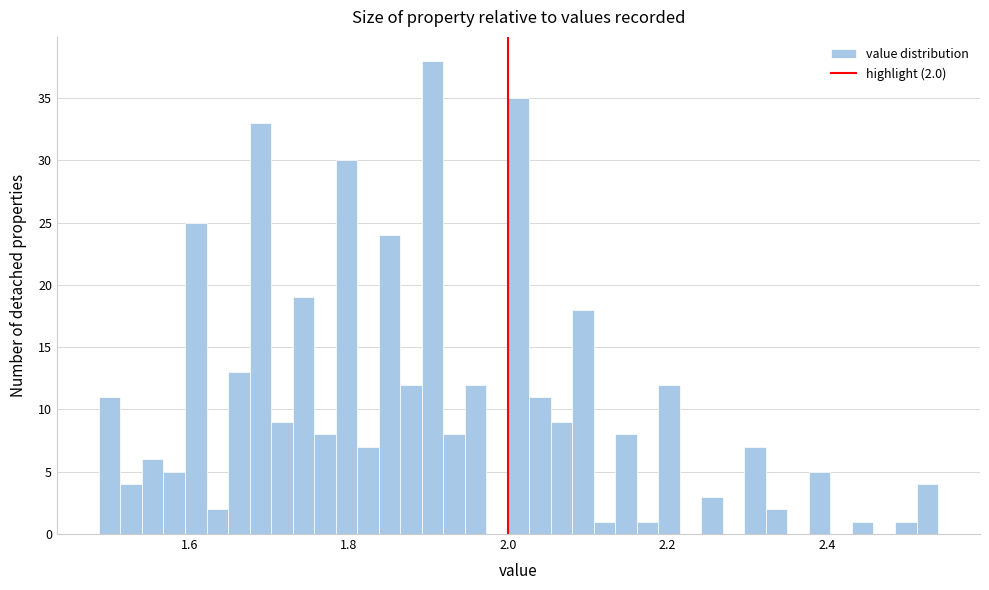

Read against the x-axis, roughly where is the centre of the tallest bar?

1.90